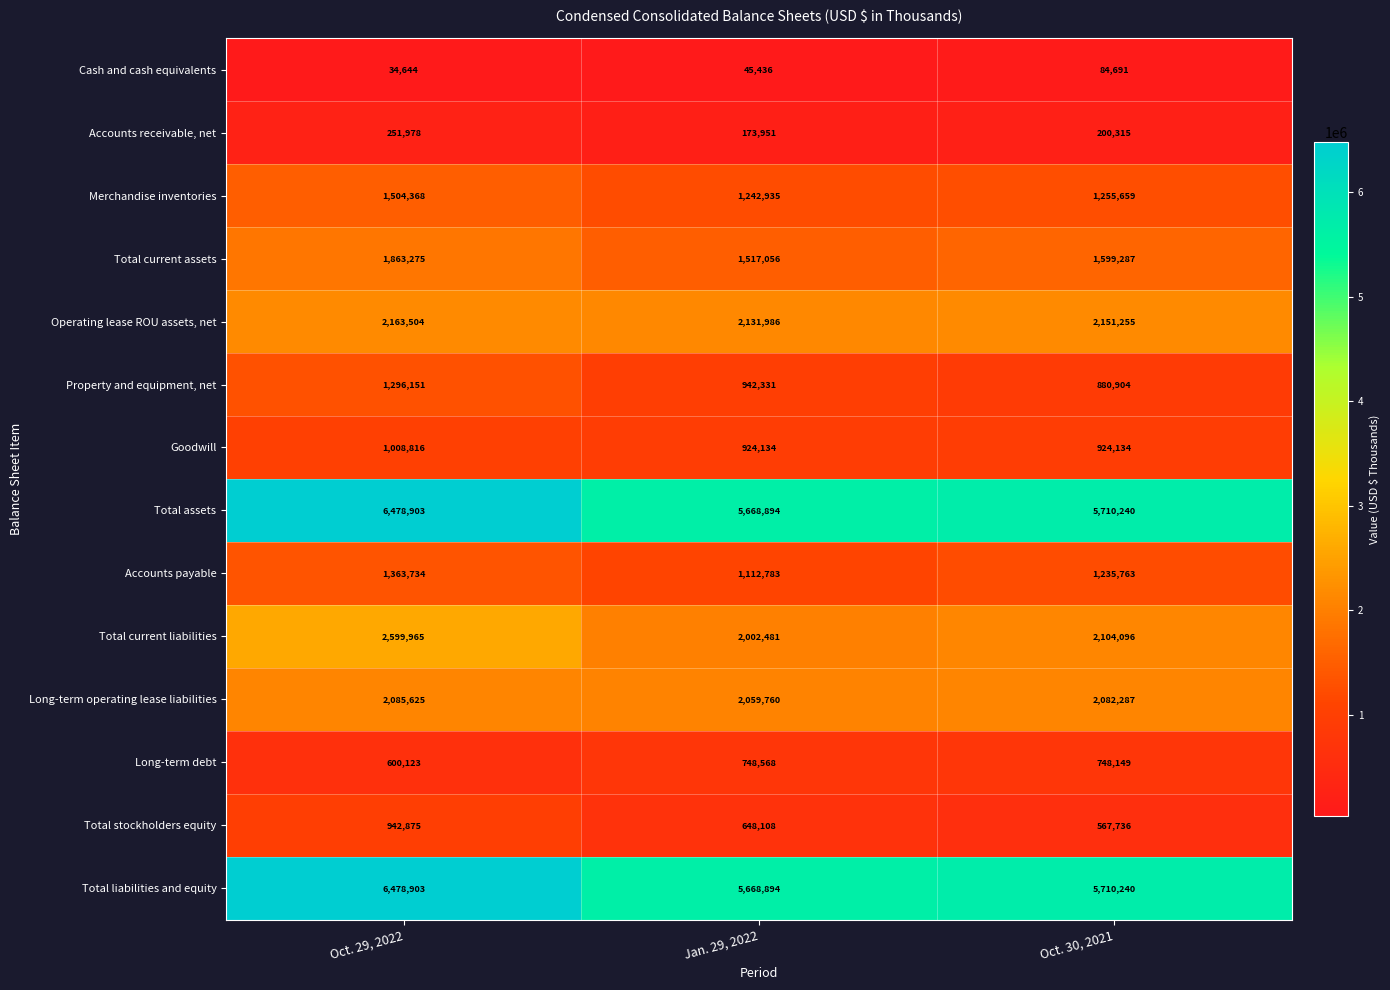

True or false: Merchandise inventories has a value of 1242935 at Jan. 29, 2022.

True